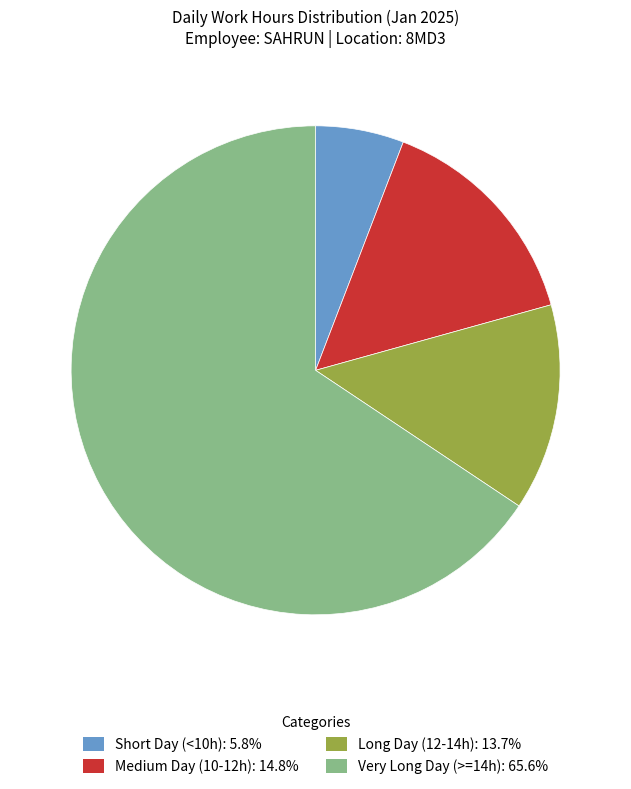

Is there a majority slice in this chart?

Yes